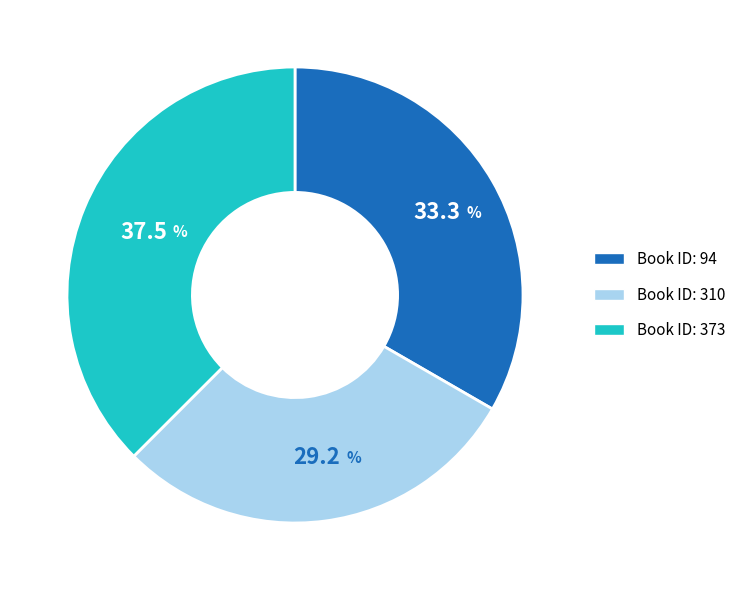

Count the number of slices in the pie.

3